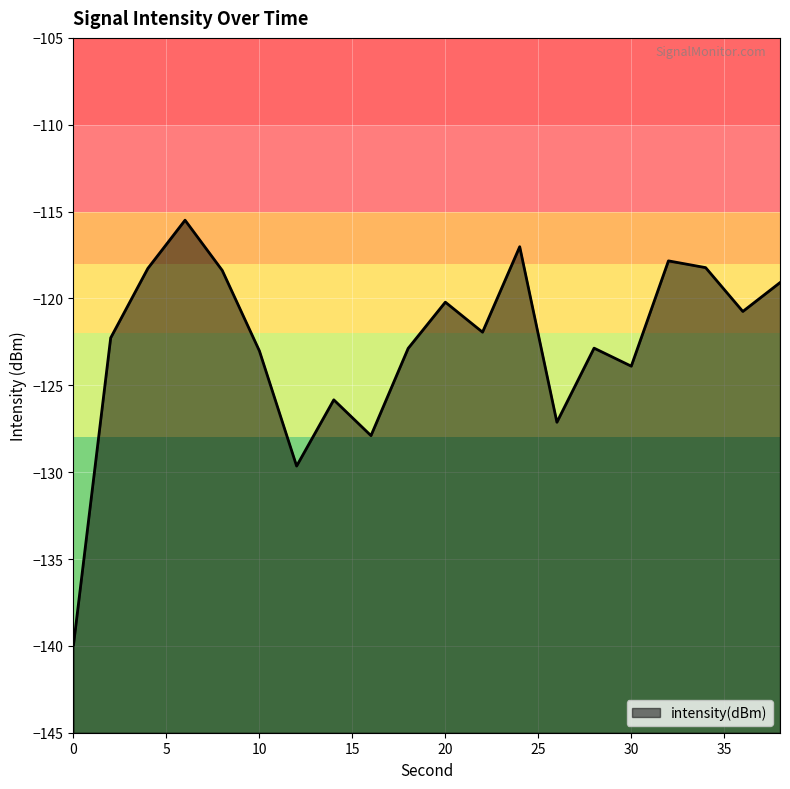

How many interior local valleys (lower than both neighbors) does the data have?

6